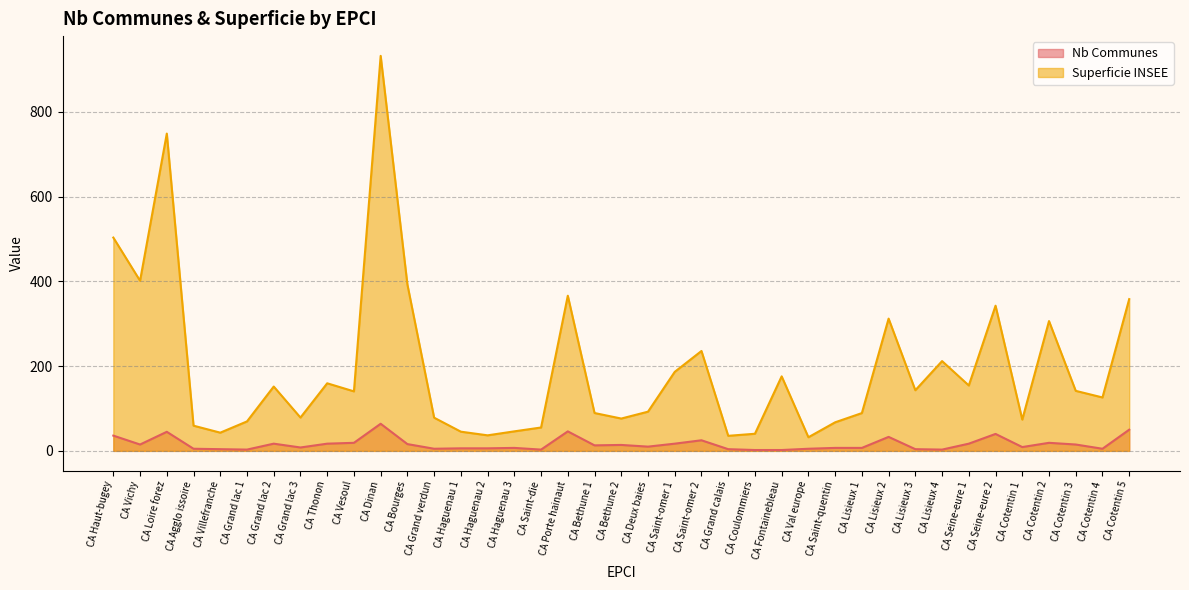

How many series are shown in this chart?

2